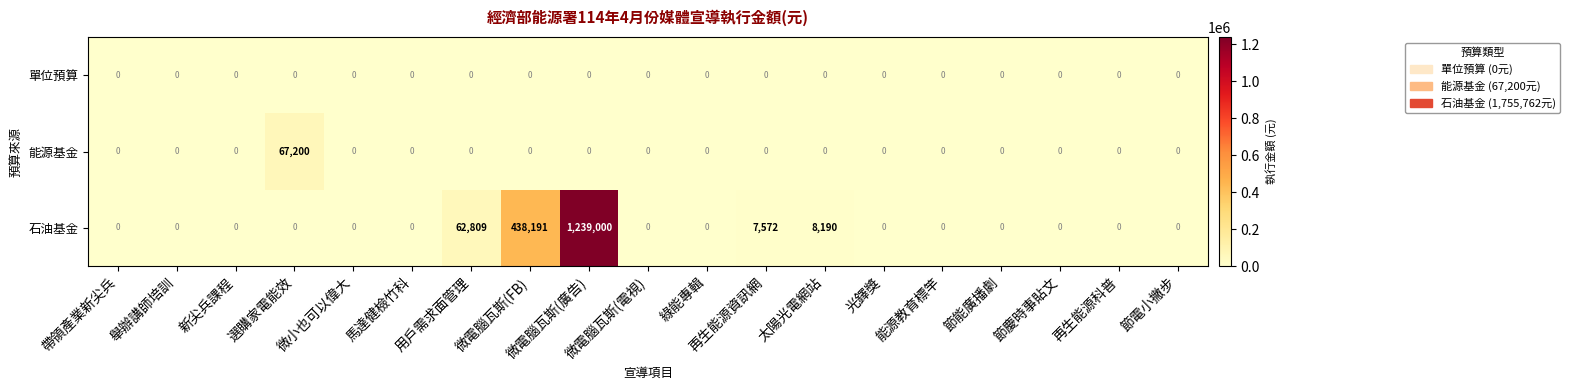

Rank the series by their maximum value, from highest to lowest.

石油基金, 能源基金, 單位預算